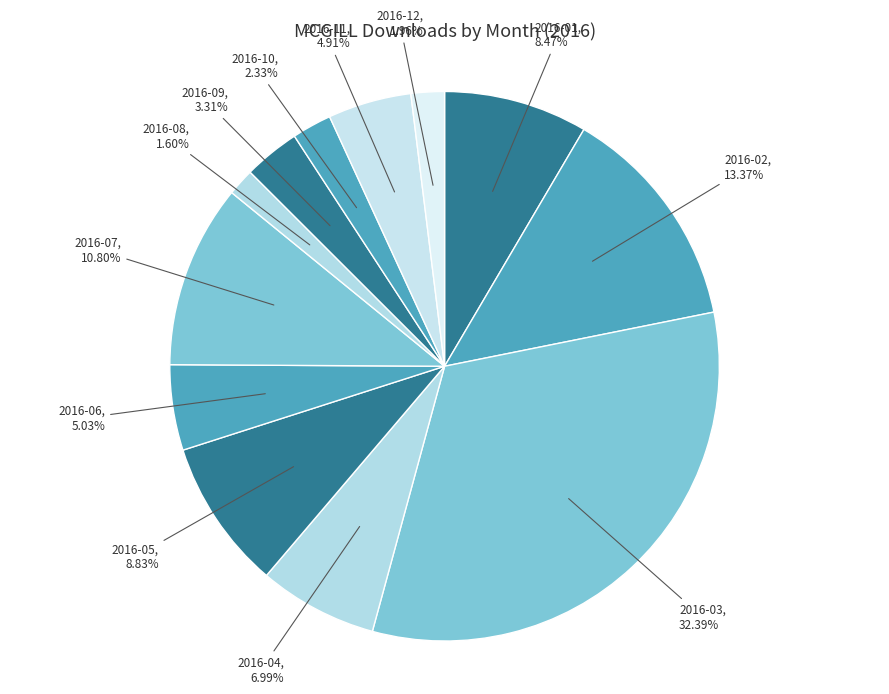

True or false: 2016-02 accounts for 13% of the total.

True